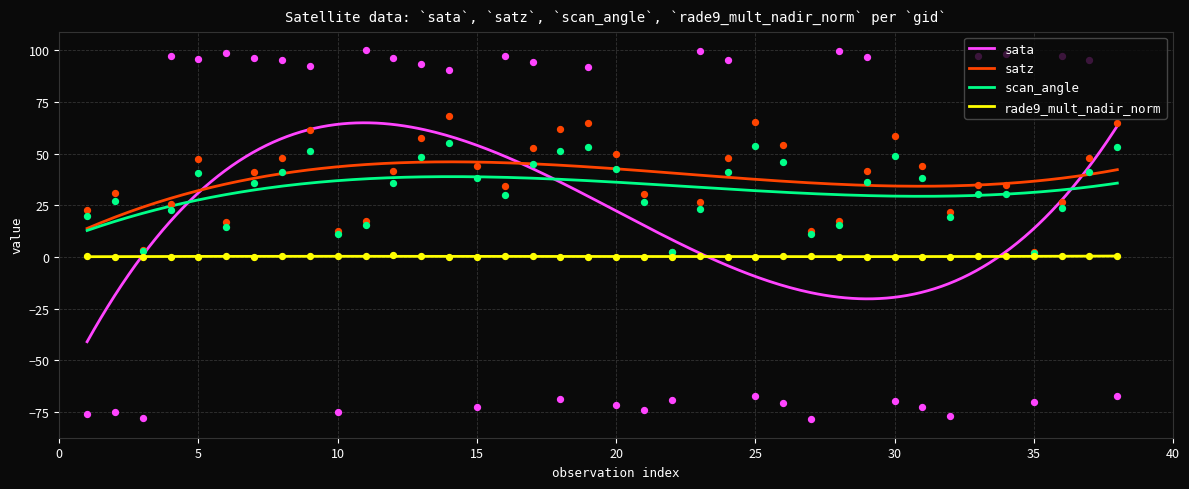

Which series reaches the minimum Y coordinate?

sata